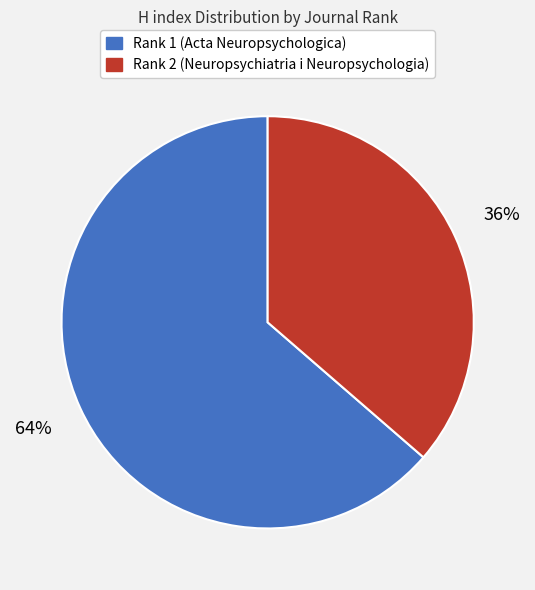

To the nearest percent, what is the average slice percentage?

50%